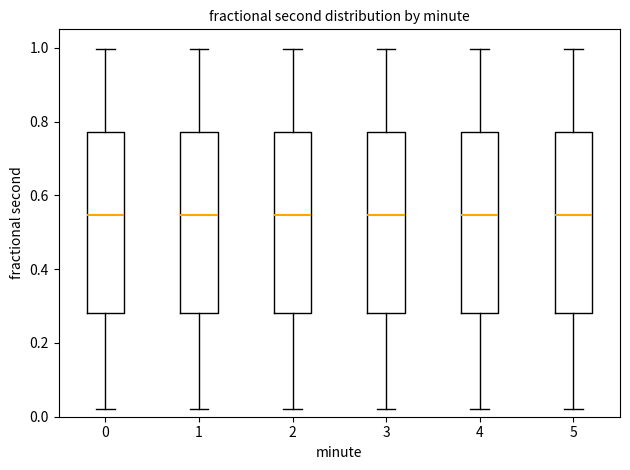

Reading left to right, transcribe this box plot: for each box, give where its median line is, the range the box spans, and where its two whiskers end, as read against the y-axis. The values are not printed on the chart, so give them approximately, as read against the axis.

0: median 0.54, box 0.28 to 0.78, whiskers 0.02 to 1.00
1: median 0.54, box 0.28 to 0.78, whiskers 0.02 to 1.00
2: median 0.54, box 0.28 to 0.78, whiskers 0.02 to 1.00
3: median 0.54, box 0.28 to 0.78, whiskers 0.02 to 1.00
4: median 0.54, box 0.28 to 0.78, whiskers 0.02 to 1.00
5: median 0.54, box 0.28 to 0.78, whiskers 0.02 to 1.00